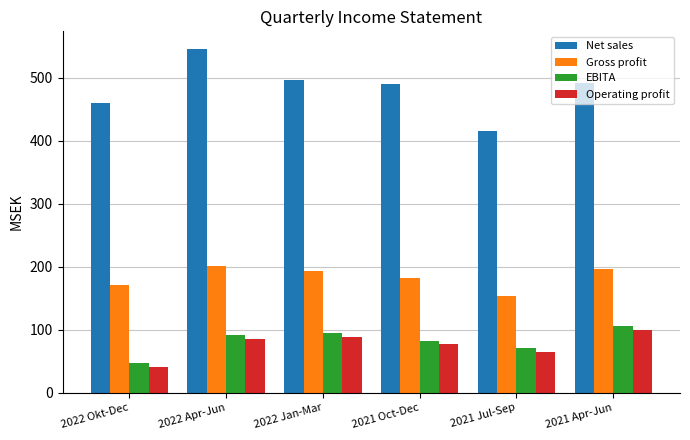

What position from the right is 2021 Apr-Jun?

1